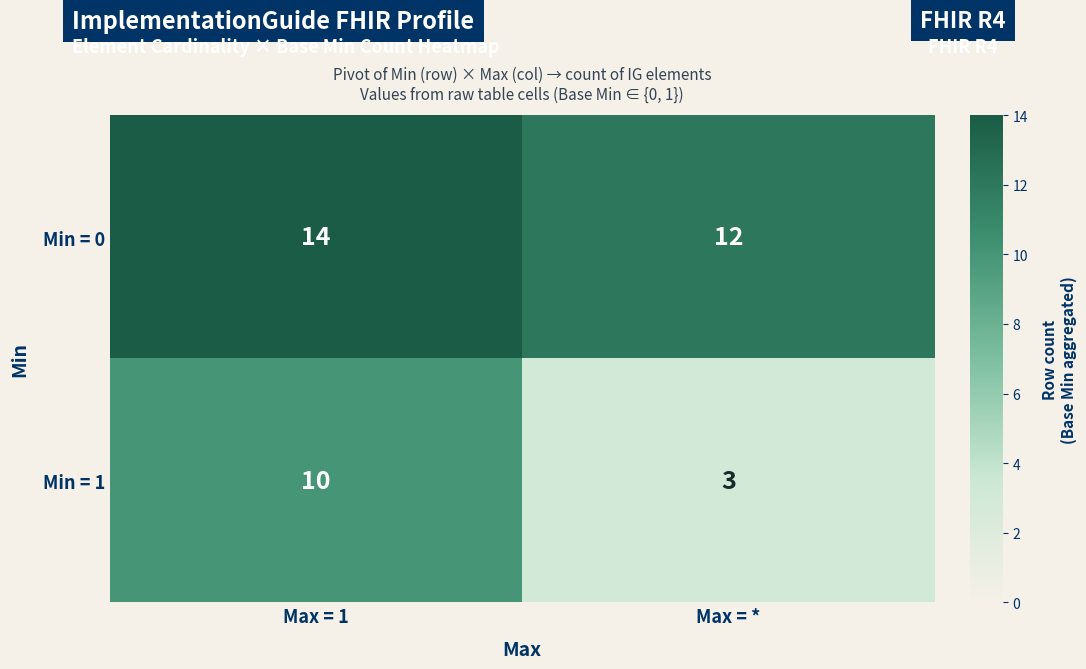

How many series are shown in this chart?

2